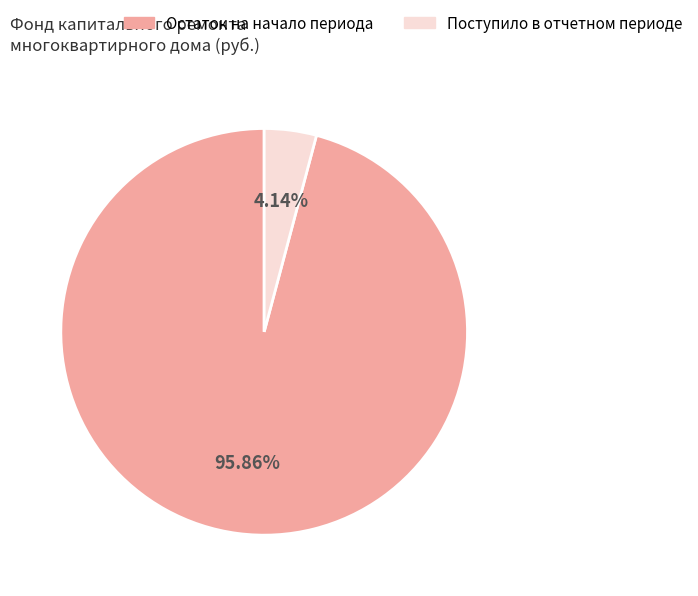

Does any single category account for the majority?

Yes